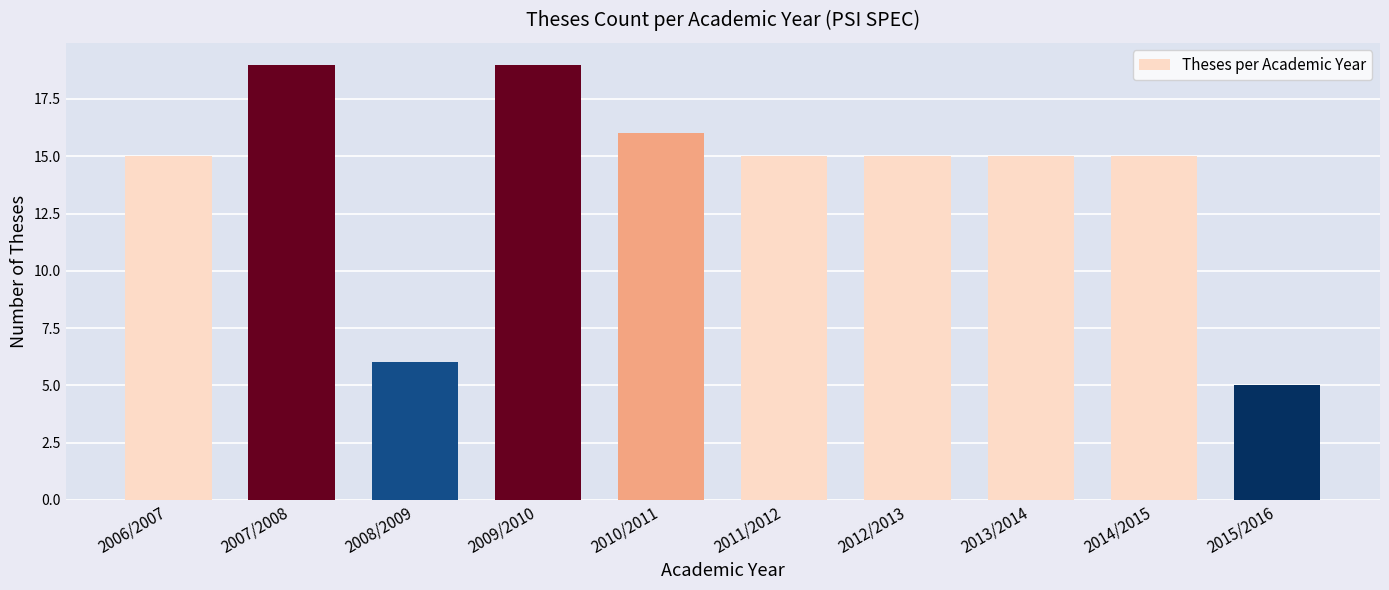

What position from the left is 2013/2014?

8